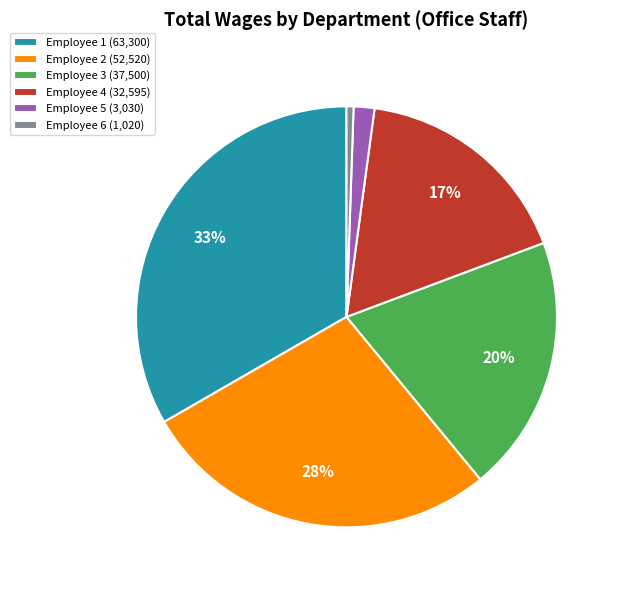

To the nearest percent, what is the average slice percentage?

17%